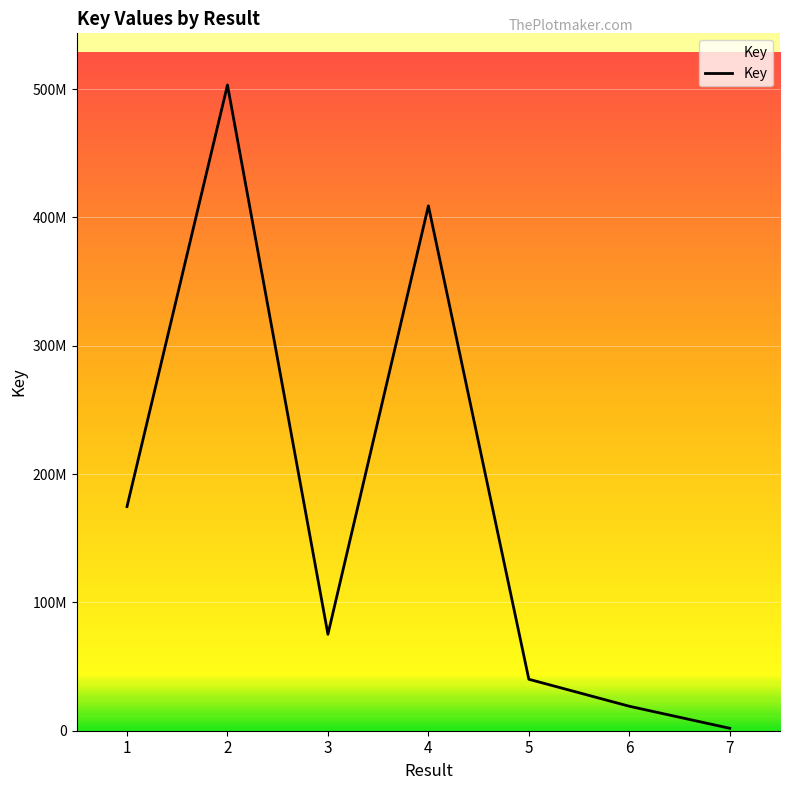

Reading left to right, what are all the values shown in this chart?

174680671	503235458	75149872	409039478	40102108	19062984	1894008